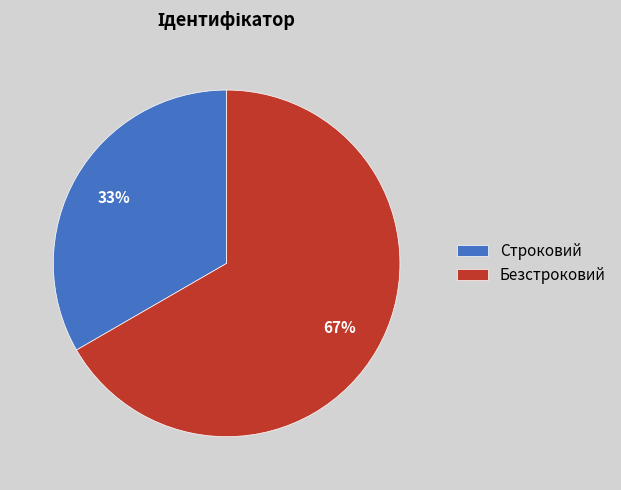

Rank the categories by value from highest to lowest.

Безстроковий, Строковий